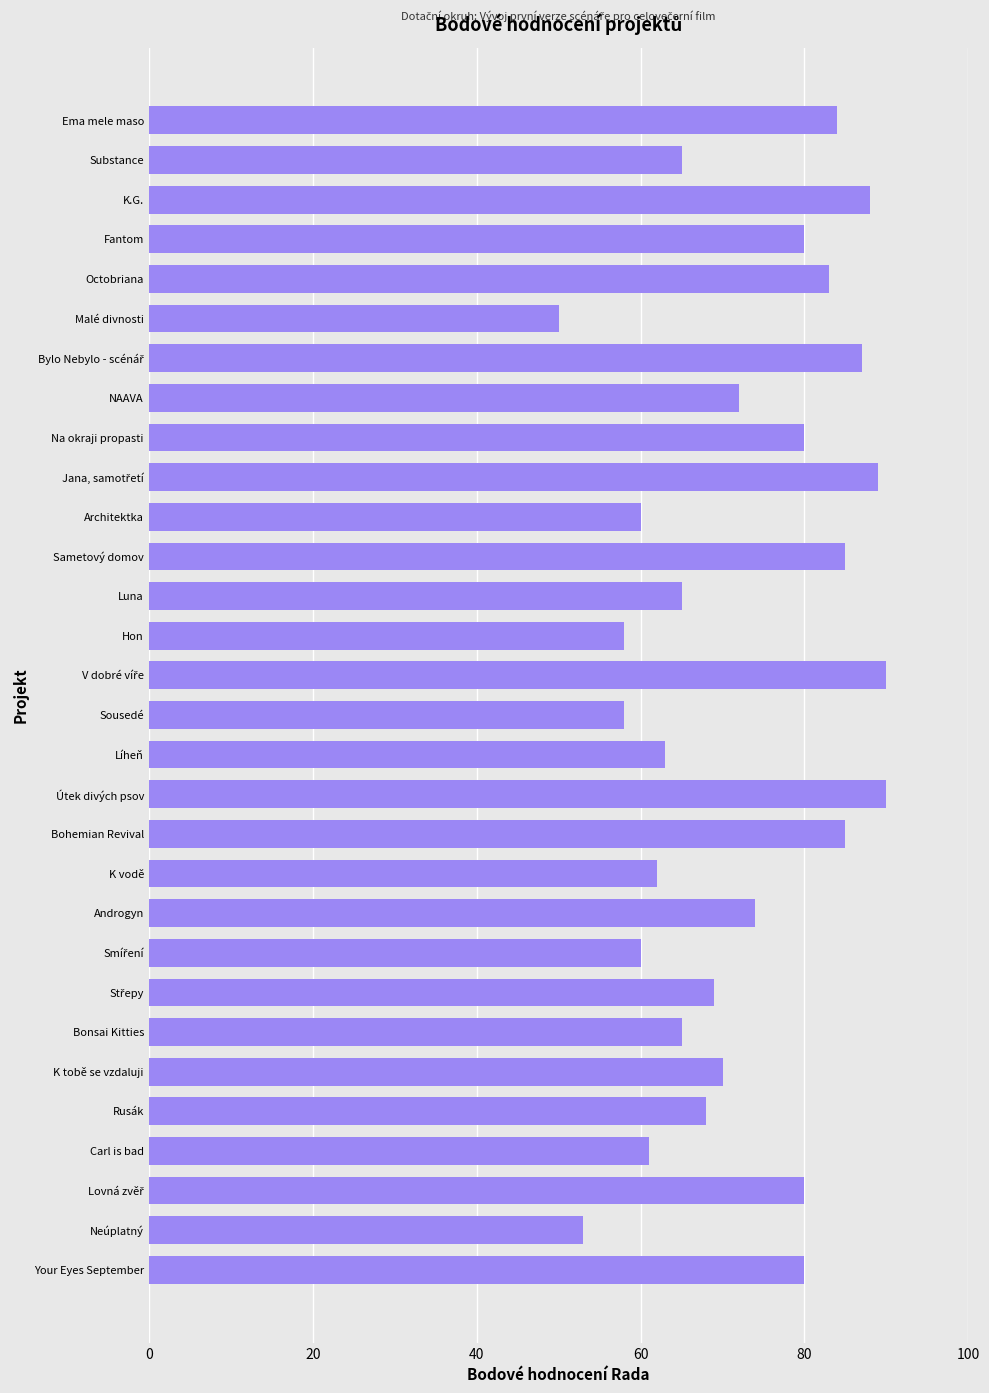

What is the minimum value shown in the chart?

50